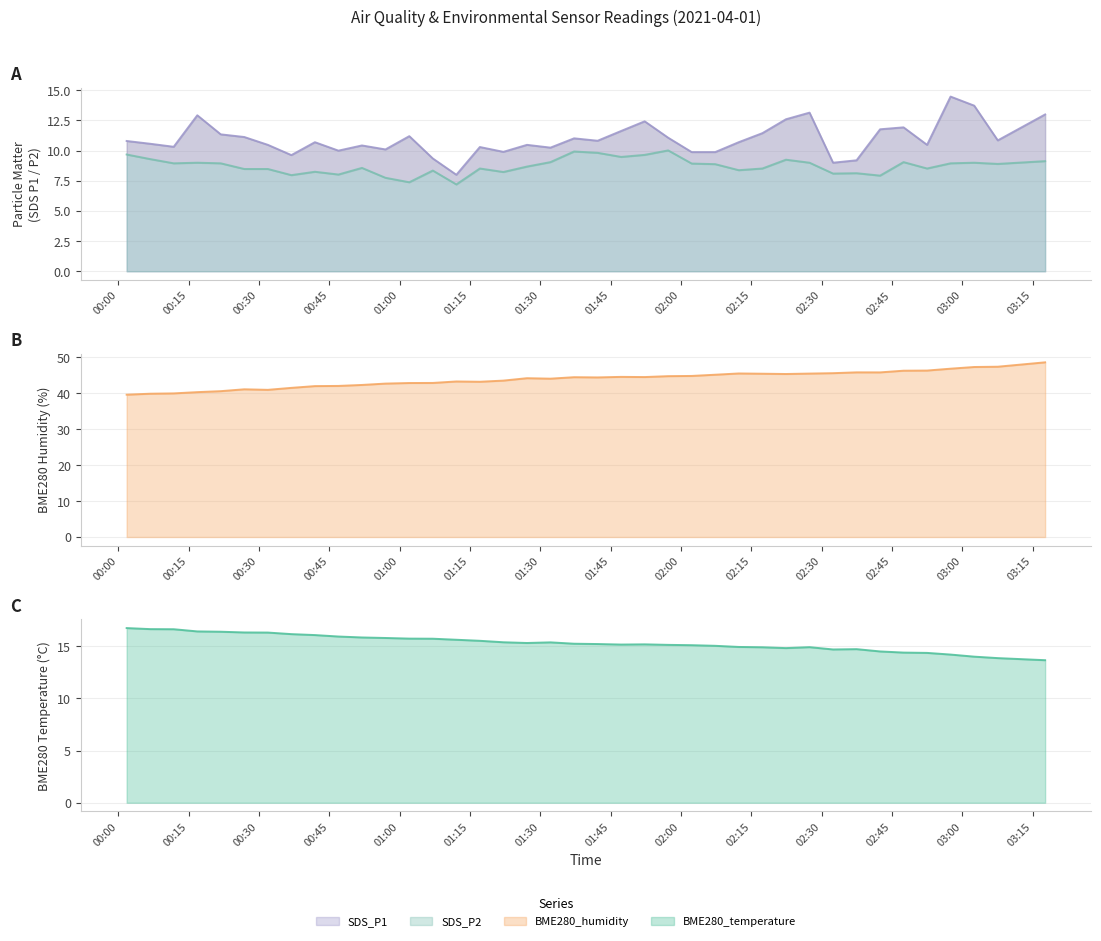

True or false: SDS_P2 has a value of 9.9 at 2021/04/01 01:37:13.

True